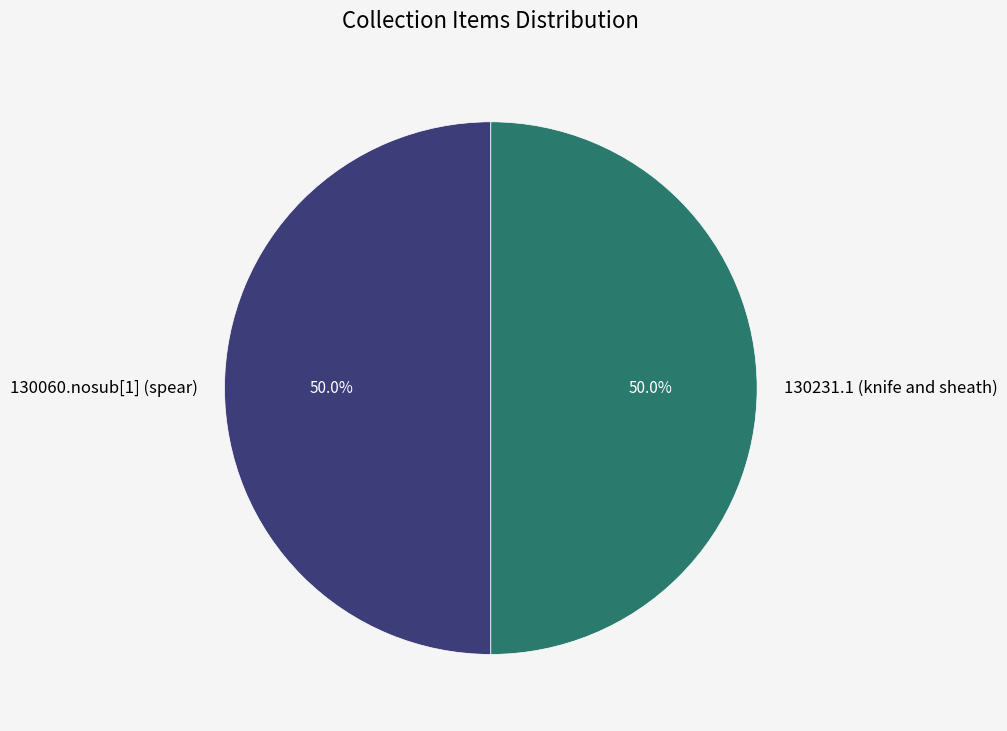

Combined, do 130231.1 (knife and sheath) and 130060.nosub[1] (spear) account for over 50%?

Yes